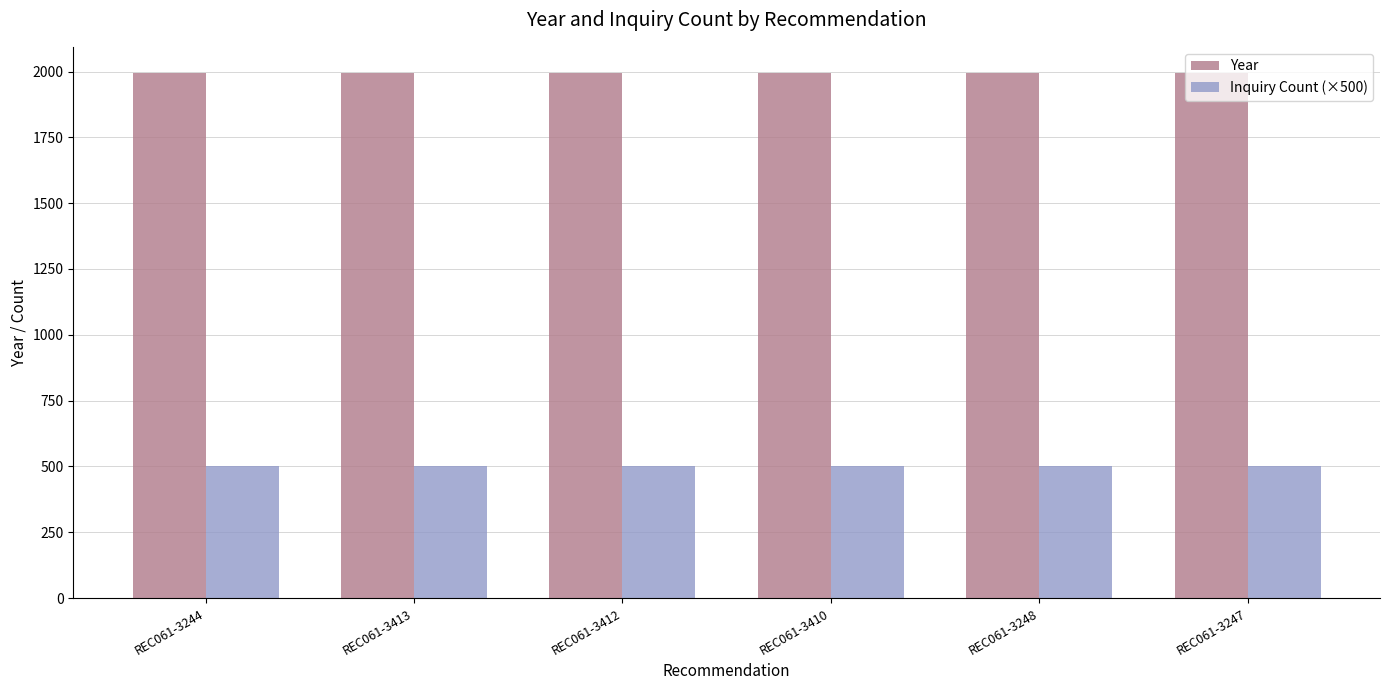

What is the difference between the highest and lowest values at REC061-3410?

1494